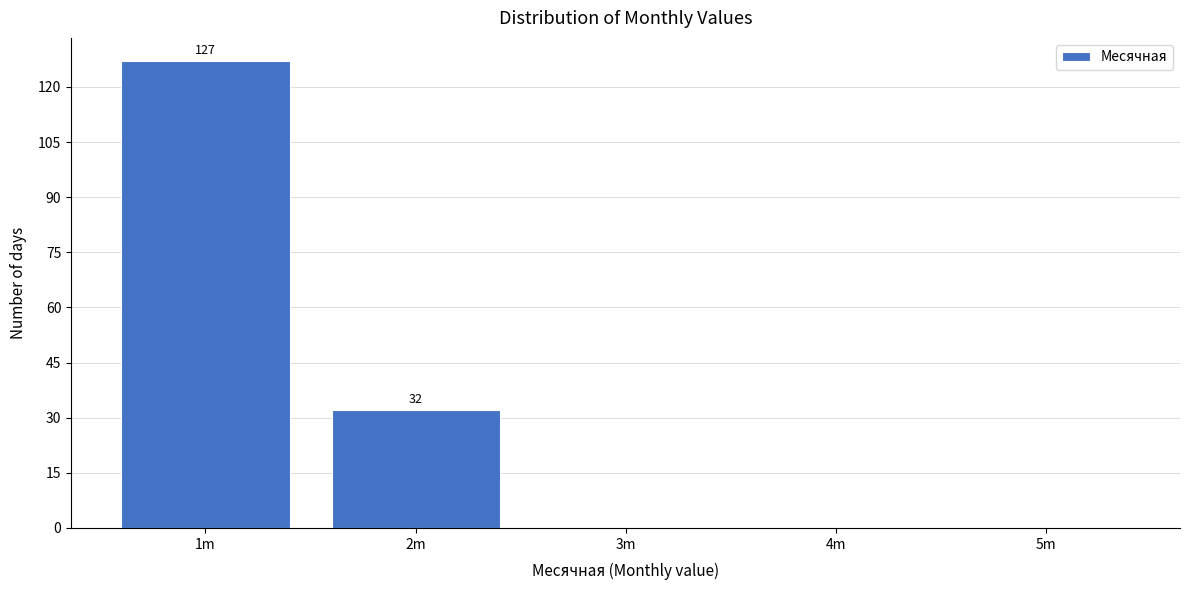

Reading left to right, transcribe all the data shown in this chart.

1m=127	2m=32	3m=0	4m=0	5m=0